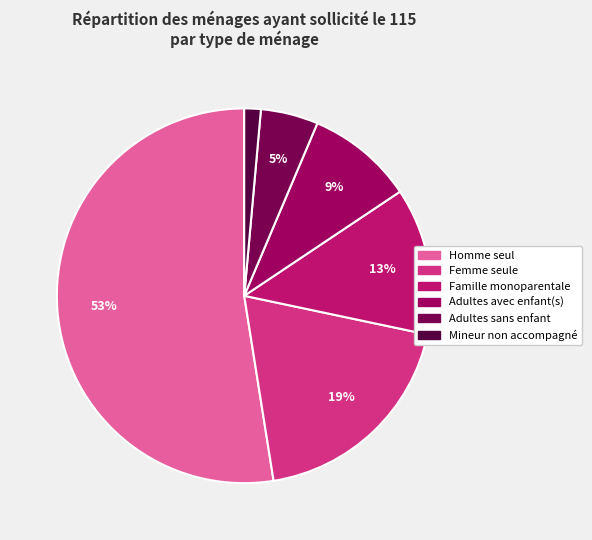

How many segments does this pie chart have?

6